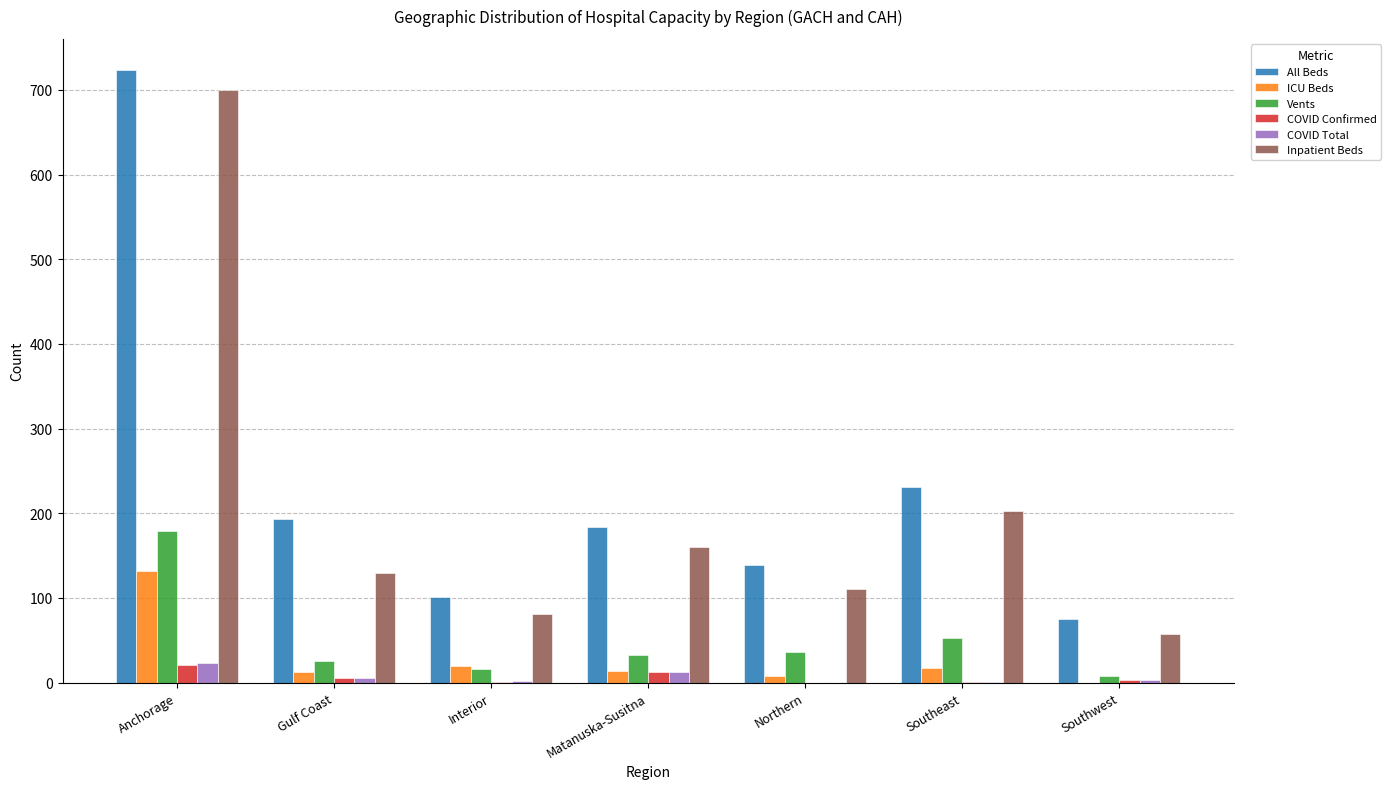

Which series changed the most between Anchorage and Southeast?

Inpatient Beds